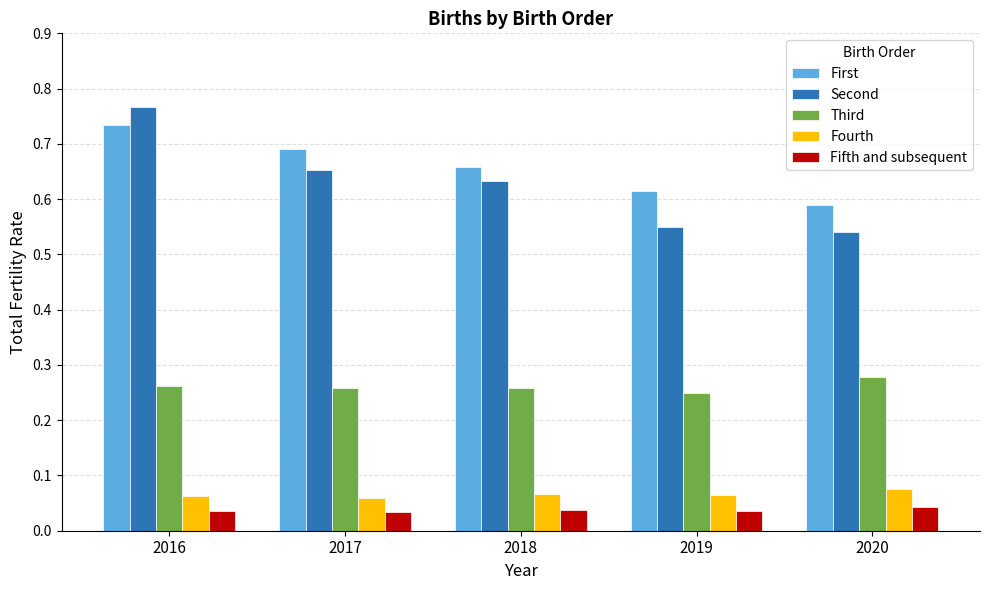

At how many categories does at least one series exceed 0?

5